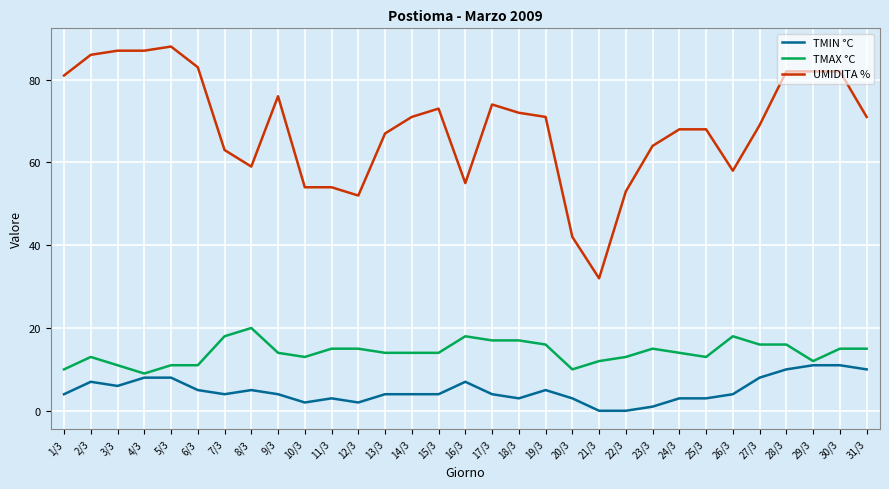

Which series has the largest total across all categories?

UMIDITA %